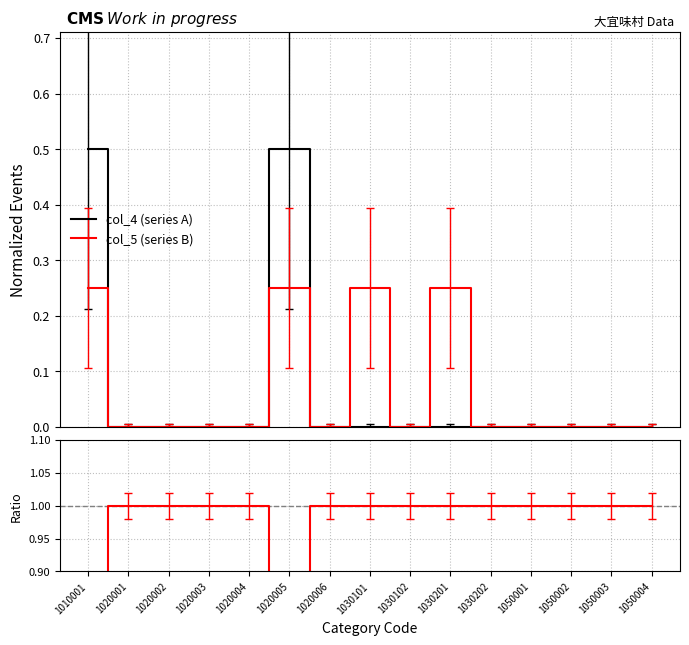

Reading right to left, extract all data points from this chart.

col_4 (series A): 1050004=0.0	1050003=0.0	1050002=0.0	1050001=0.0	1030202=0.0	1030201=0.0	1030102=0.0	1030101=0.0	1020006=0.0	1020005=0.5	1020004=0.0	1020003=0.0	1020002=0.0	1020001=0.0	1010001=0.5
col_5 (series B): 1050004=0.0	1050003=0.0	1050002=0.0	1050001=0.0	1030202=0.0	1030201=0.2	1030102=0.0	1030101=0.2	1020006=0.0	1020005=0.2	1020004=0.0	1020003=0.0	1020002=0.0	1020001=0.0	1010001=0.2
Ratio: 1050004=1.0	1050003=1.0	1050002=1.0	1050001=1.0	1030202=1.0	1030201=1.0	1030102=1.0	1030101=1.0	1020006=1.0	1020005=0.5	1020004=1.0	1020003=1.0	1020002=1.0	1020001=1.0	1010001=0.5